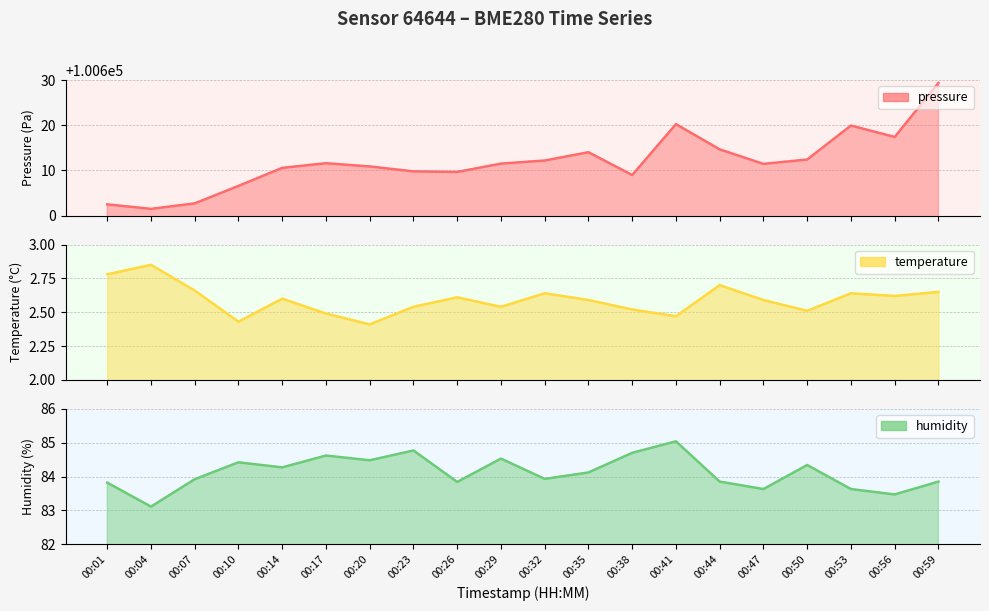

True or false: pressure has more than 1 points higher than both neighbors.

True